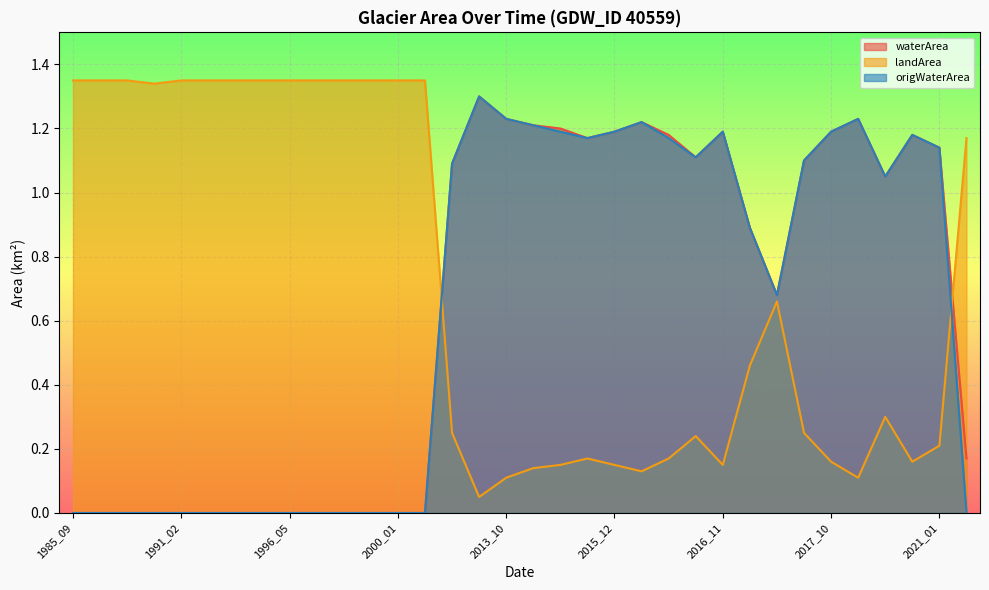

List the series in order of their peak value, highest first.

landArea, waterArea, origWaterArea